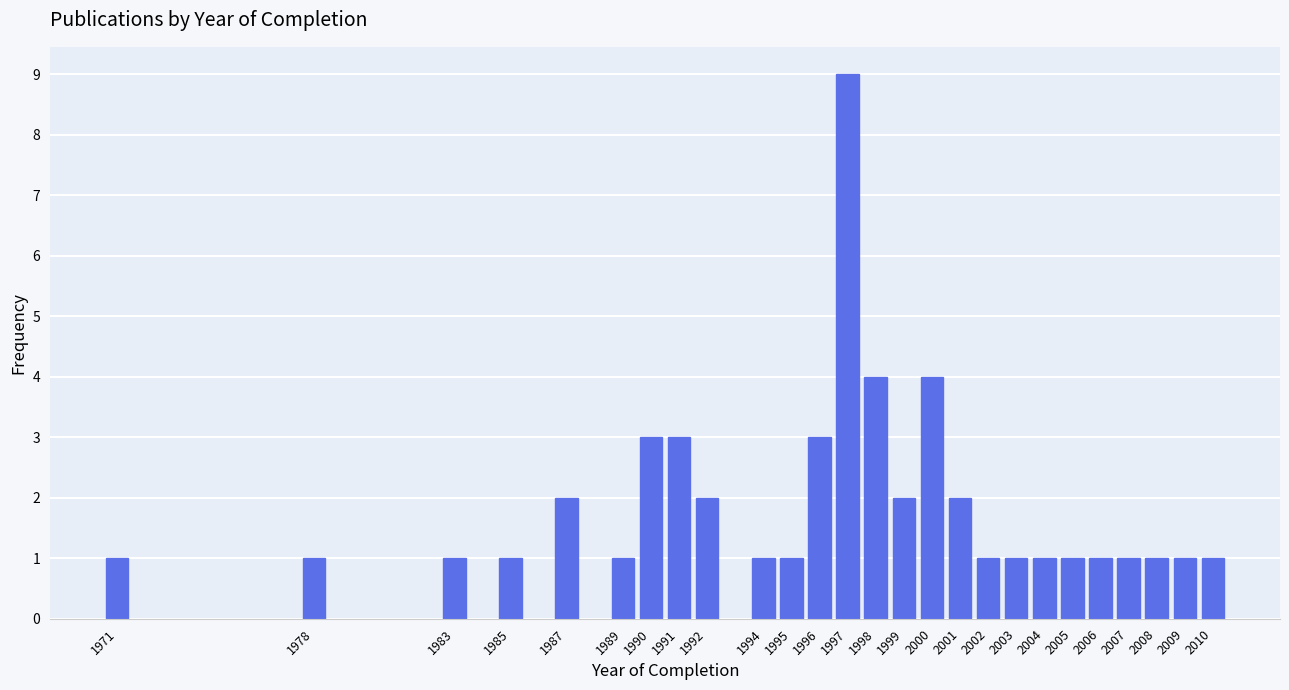

Reading left to right, what are all the values shown in this chart?

1	1	1	1	2	1	3	3	2	1	1	3	9	4	2	4	2	1	1	1	1	1	1	1	1	1